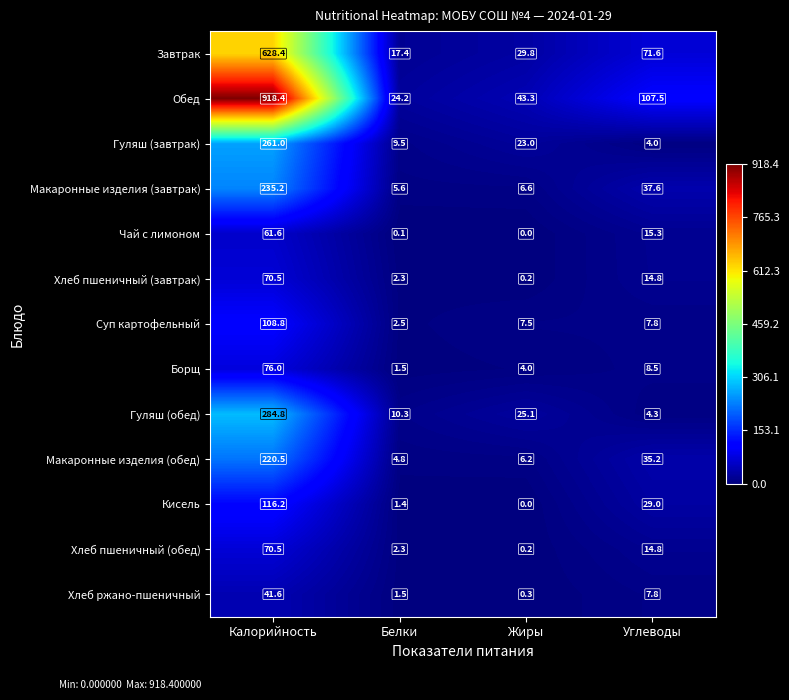

How many data points does each series have?

4